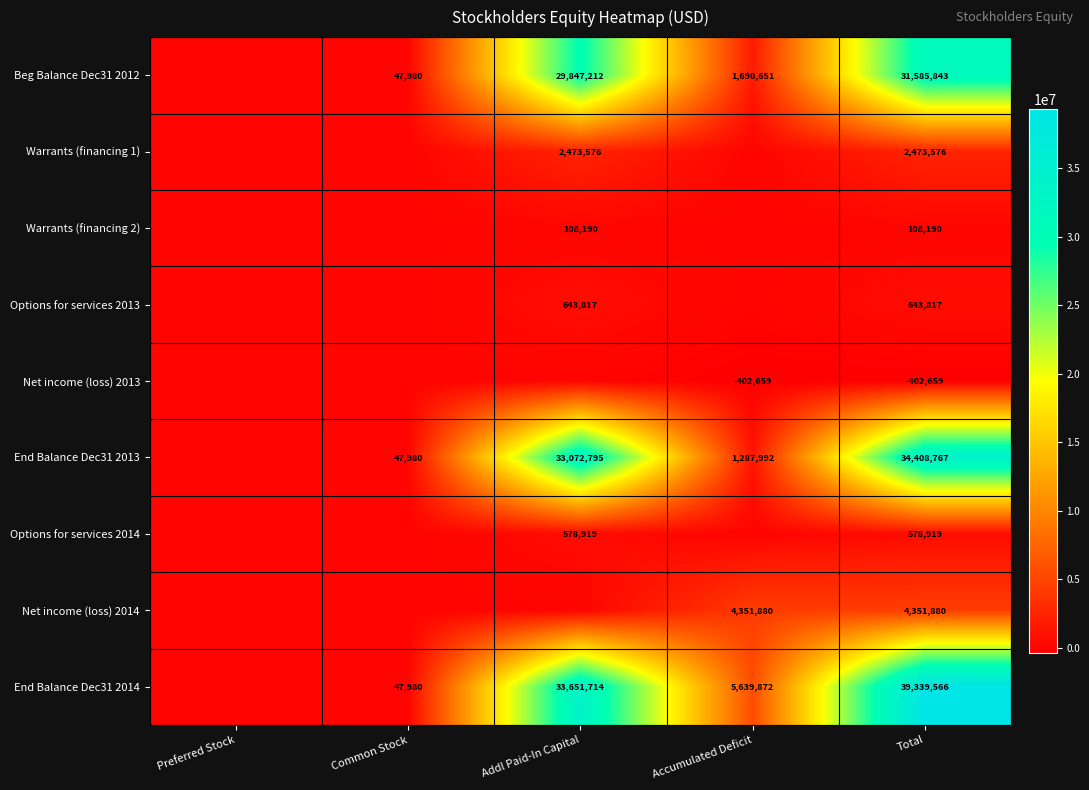

At which category is the sum across all series the highest?

Total